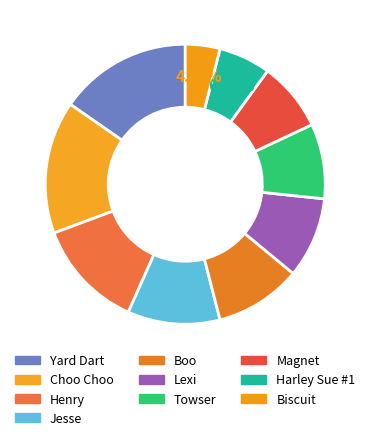

What is the smallest slice in the pie chart?

Biscuit